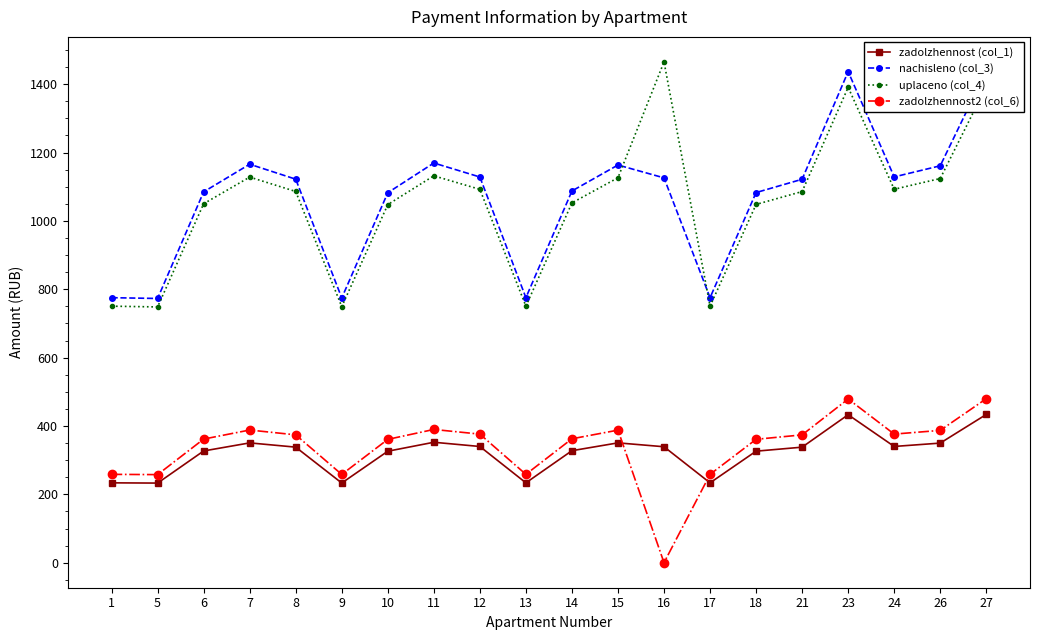

How many data points does each series have?

20